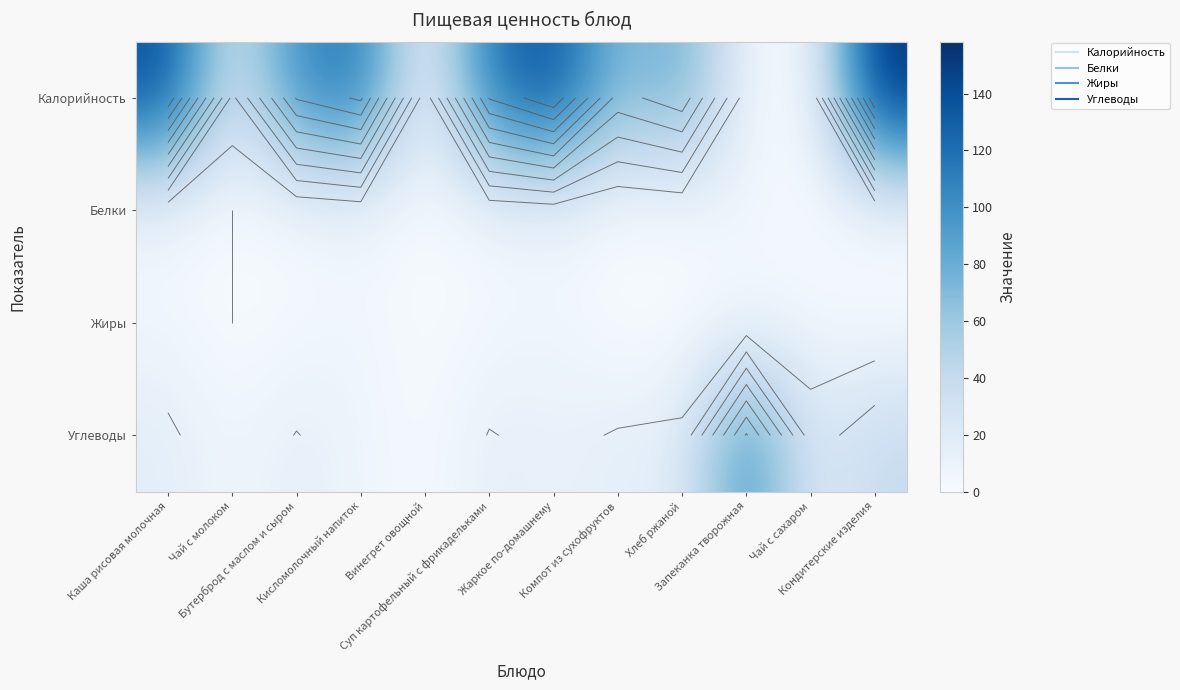

What is the difference between the second highest and second lowest values in the Жиры series?

6.4